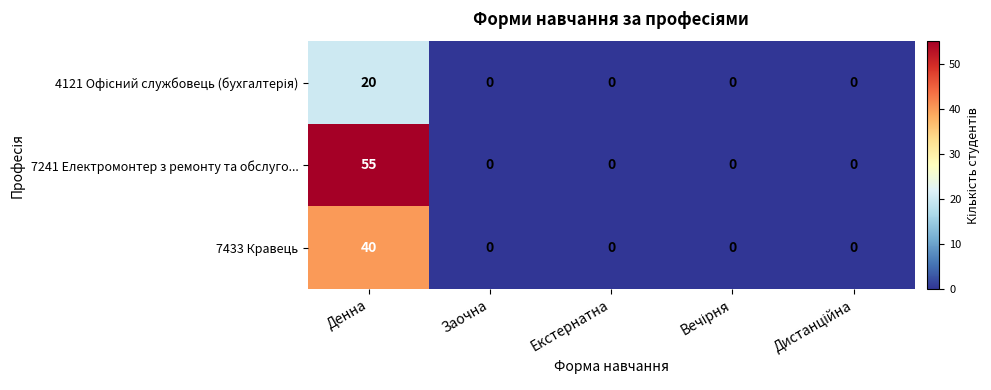

Which series has the widest spread of values?

7241 Електромонтер з ремонту та обслуго...